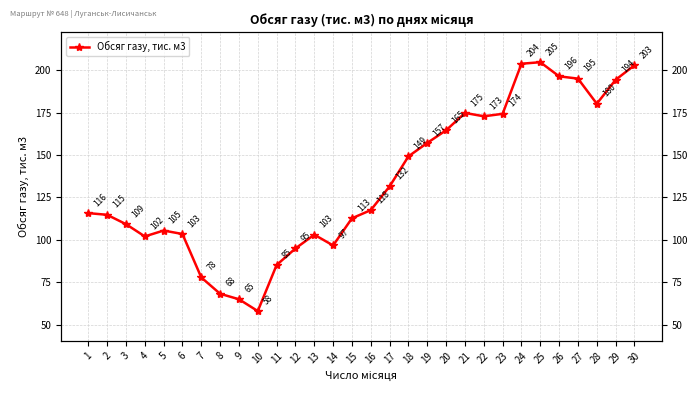

At which category does the data reach its first local valley?

4